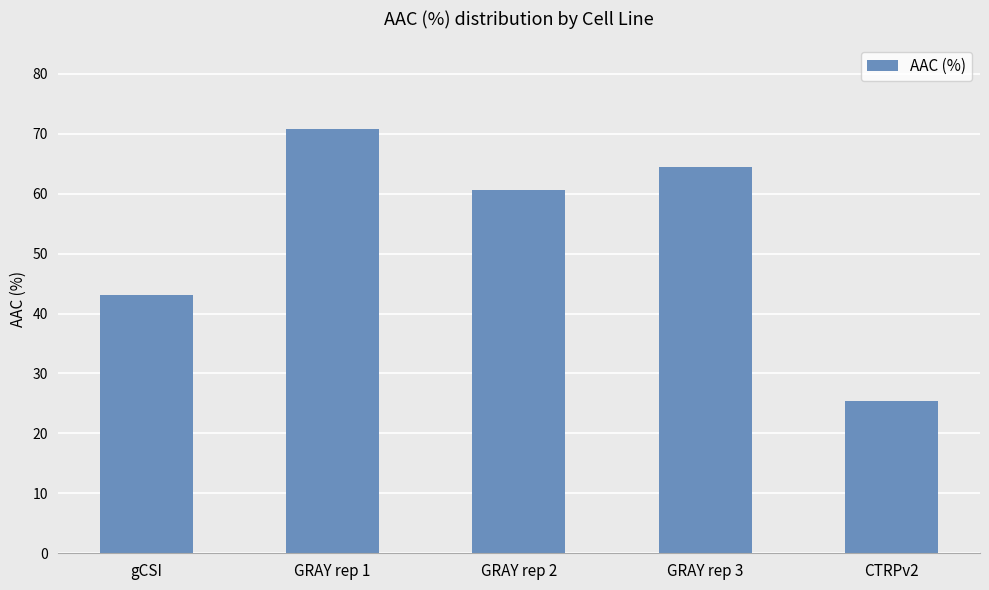

What is the sum of the values at GRAY rep 1 and GRAY rep 3?

135.3